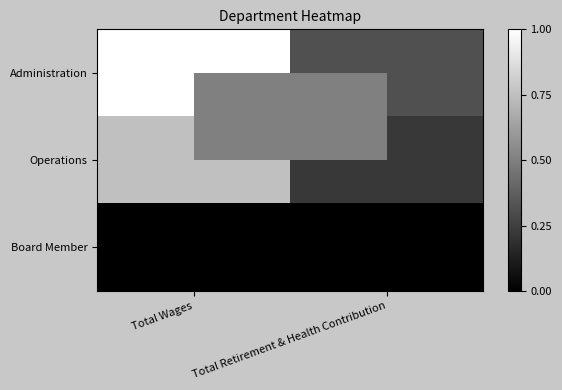

Which series has the largest total across all categories?

Administration